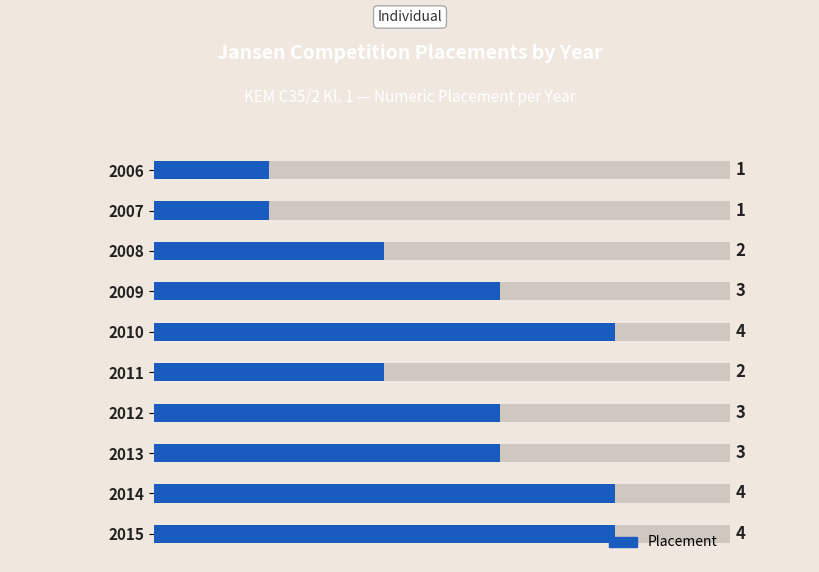

Between 2011 and 2014, which is larger?

2014